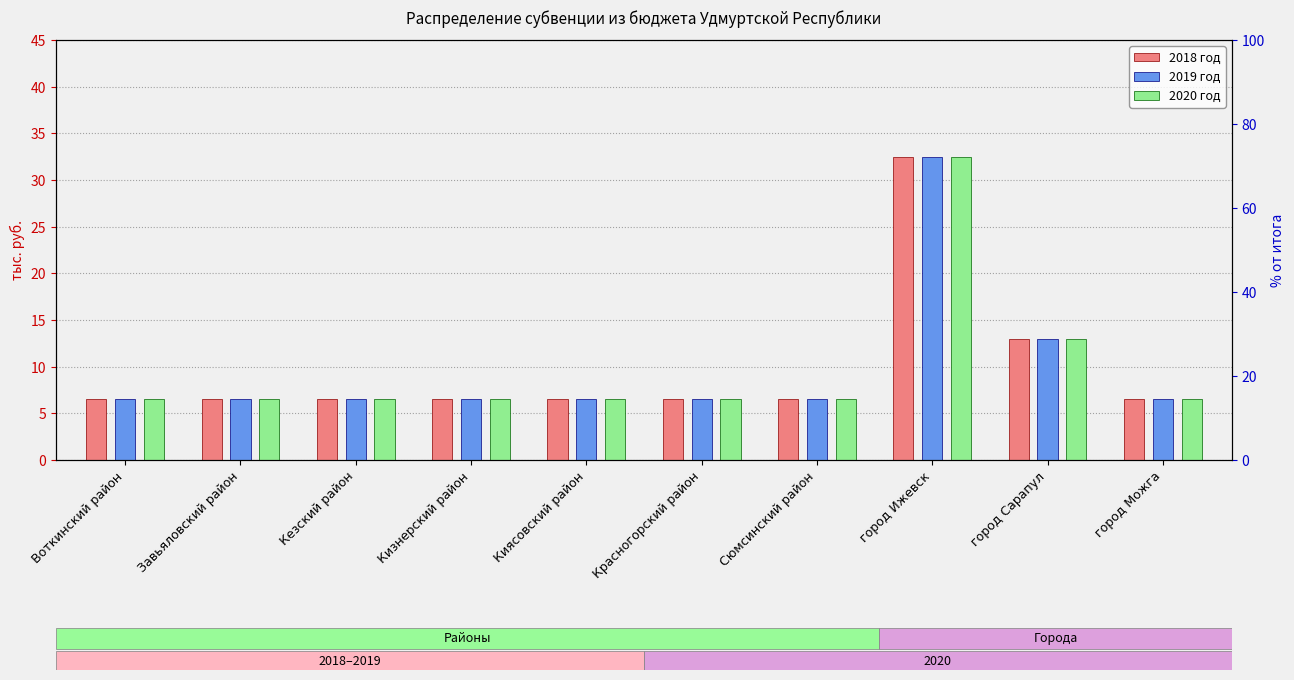

What is the difference between the maximum and minimum values in the 2018 год series?

26.0